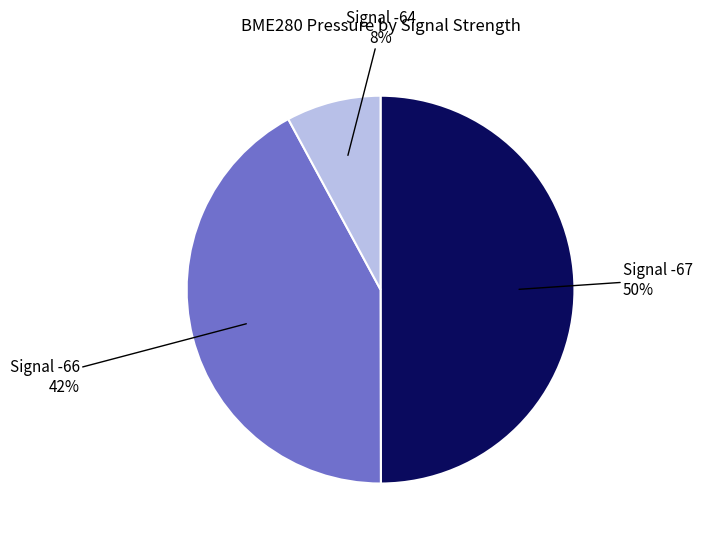

How many slices are in this pie chart?

3